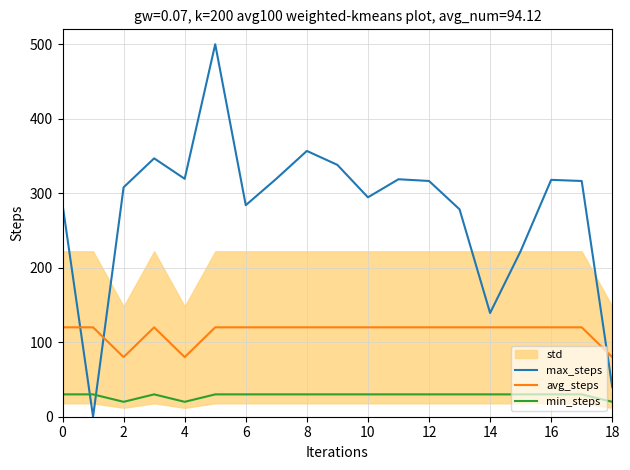

Rank the series by their maximum value, from lowest to highest.

min_steps, avg_steps, max_steps